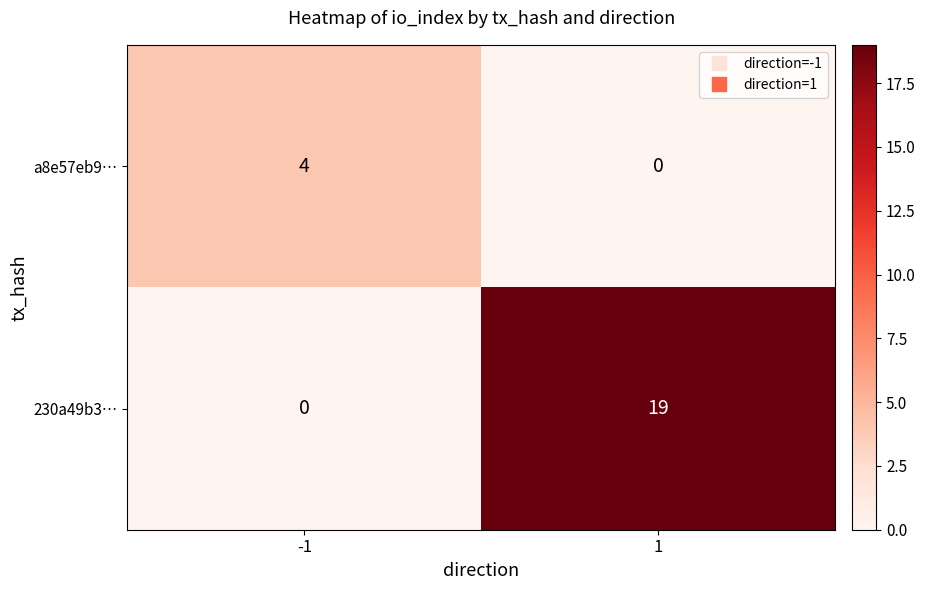

Count the number of categories in the chart.

2